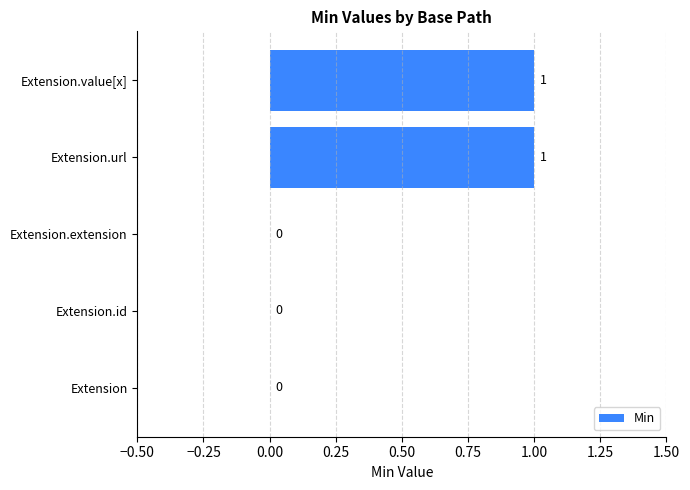

How many data points are above 0?

2